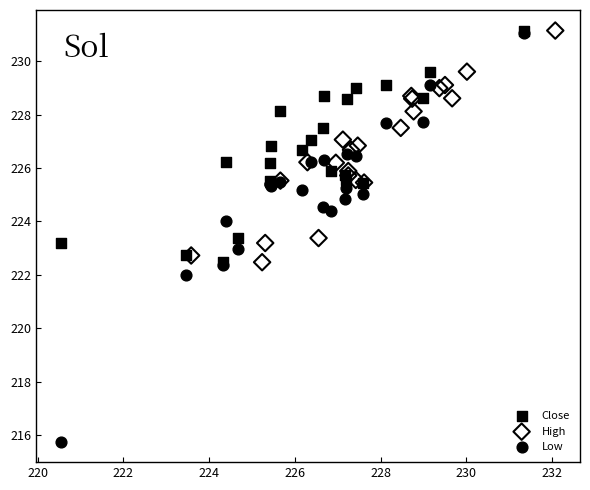

Which series reaches the minimum Y coordinate?

Low